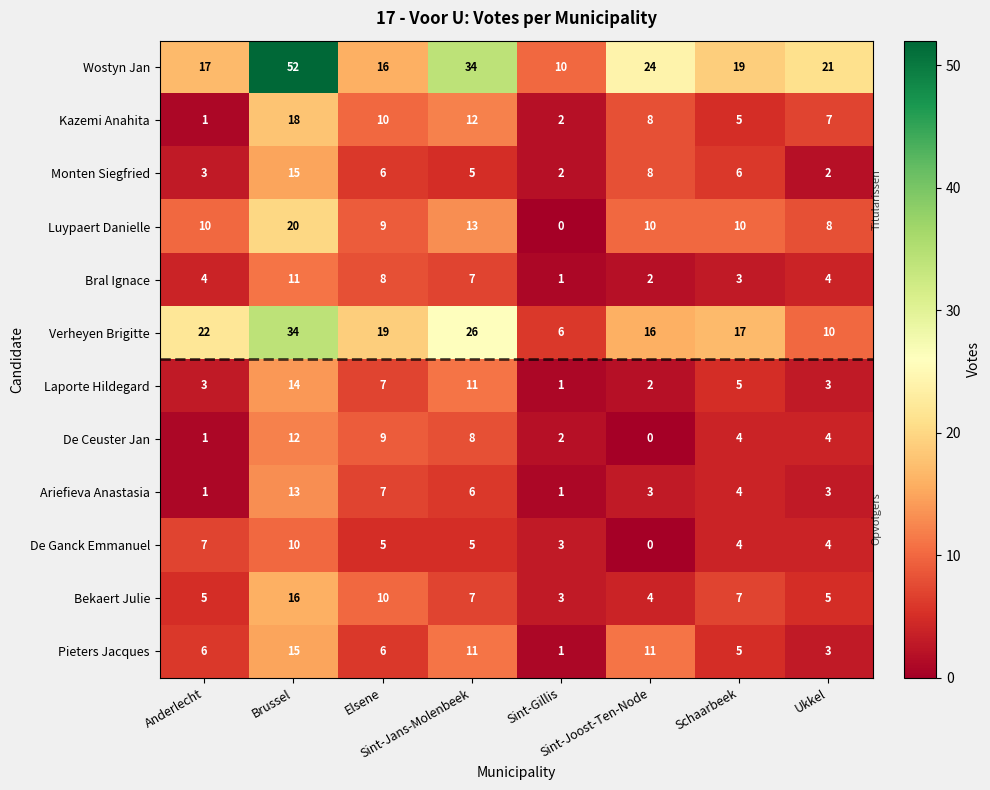

Count the De Ganck Emmanuel values in the range 4 to 7.

5